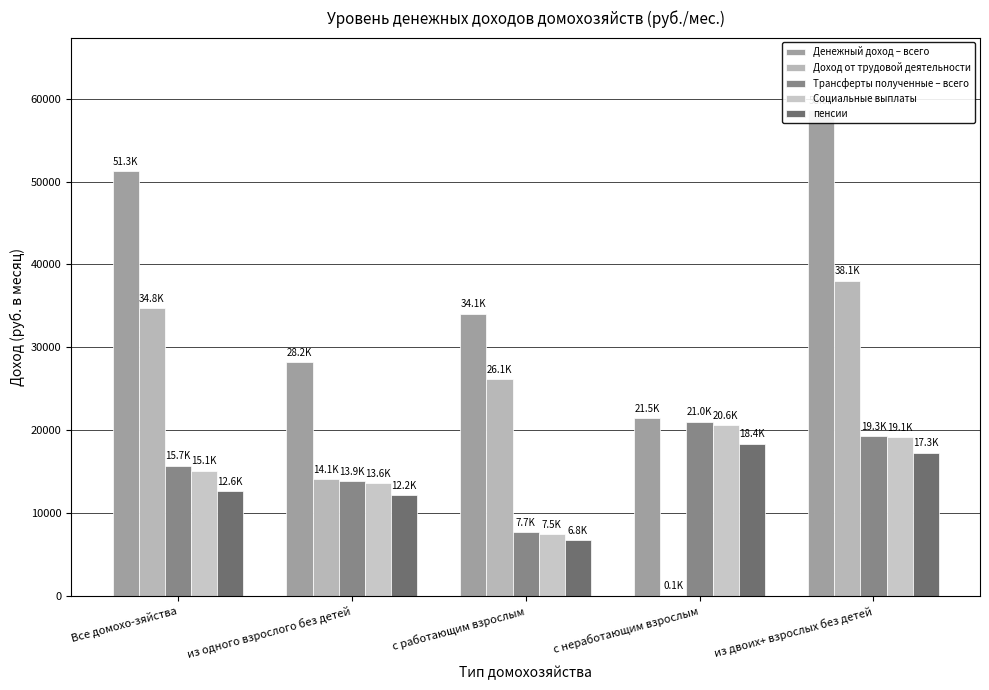

The Социальные выплаты series shows 20647.9 at с неработающим взрослым. True or false?

True